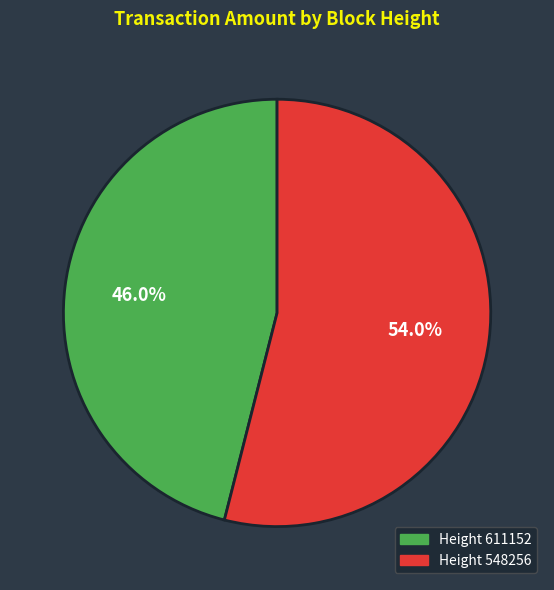

Rank the categories by value from highest to lowest.

Height 548256, Height 611152